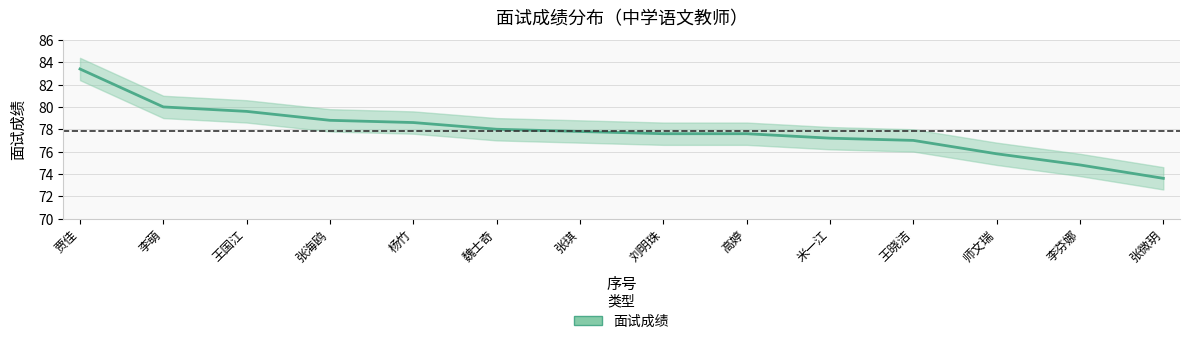

Reading right to left, extract all data points from this chart.

73.6	74.8	75.8	77.0	77.2	77.6	77.6	77.8	78.0	78.6	78.8	79.6	80.0	83.4